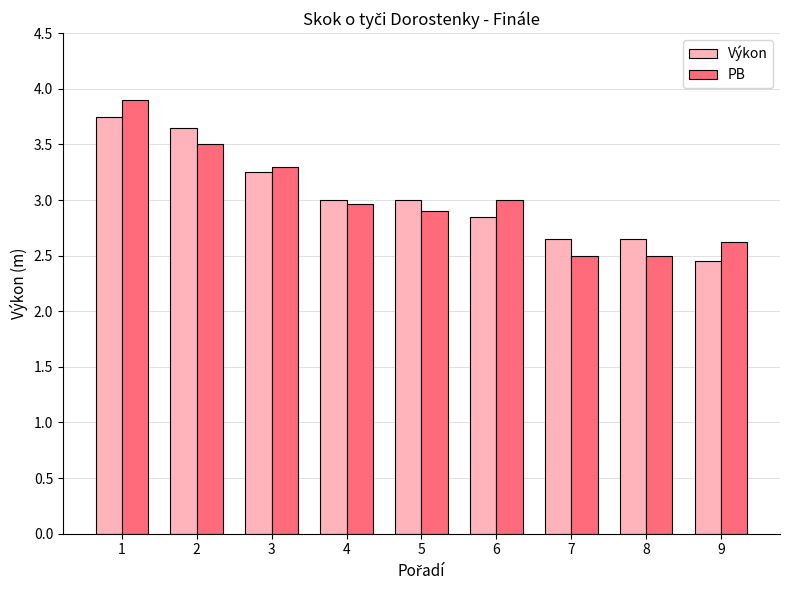

At which label does Výkon reach its minimum?

9